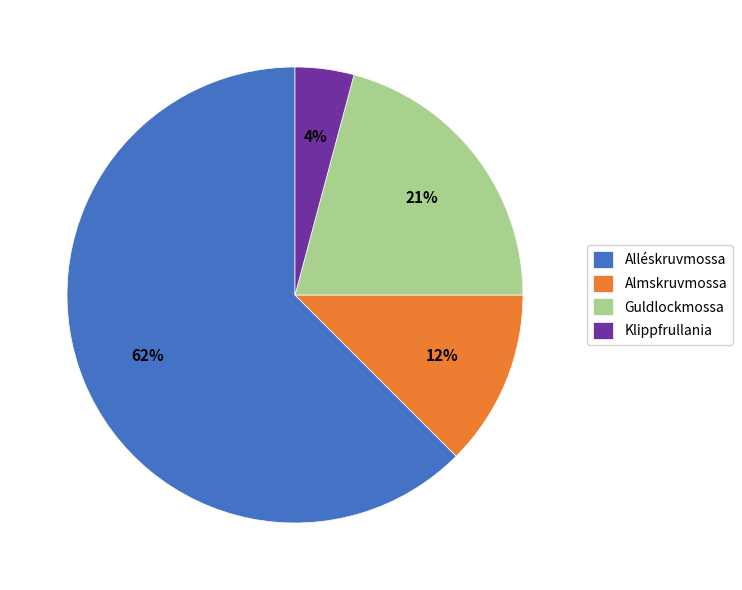

Count the number of slices in the pie.

4